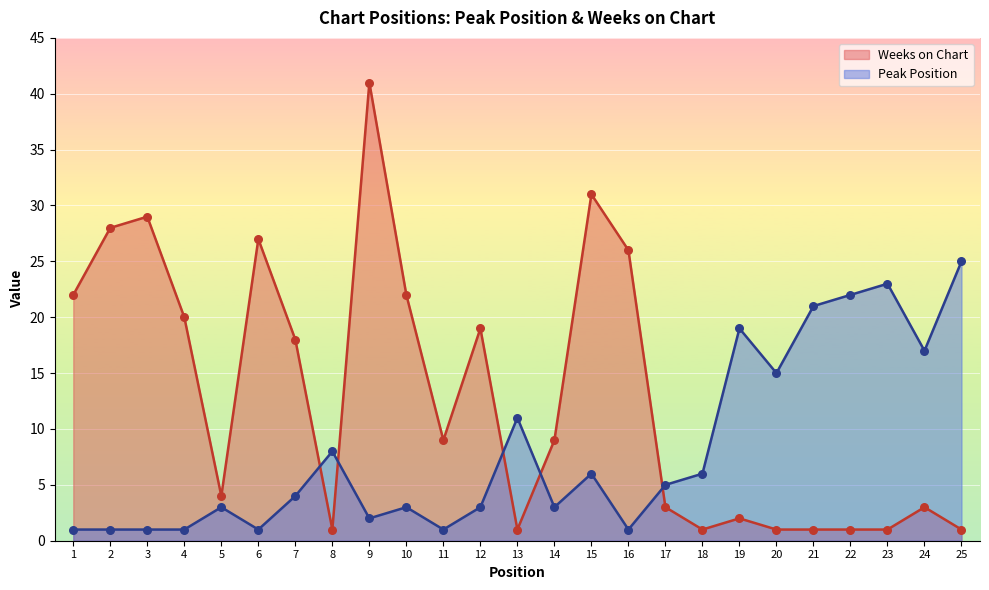

Which series reaches the minimum Y coordinate?

Peak Position